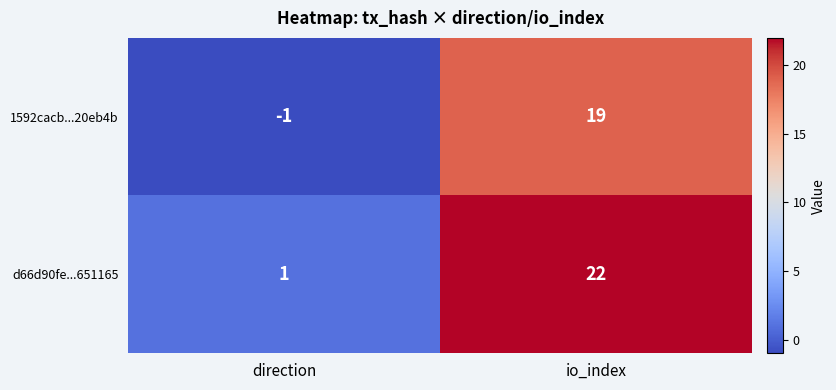

Reading right to left, list all the values displayed in this chart.

1592cacb...20eb4b: io_index=19	direction=-1
d66d90fe...651165: io_index=22	direction=1